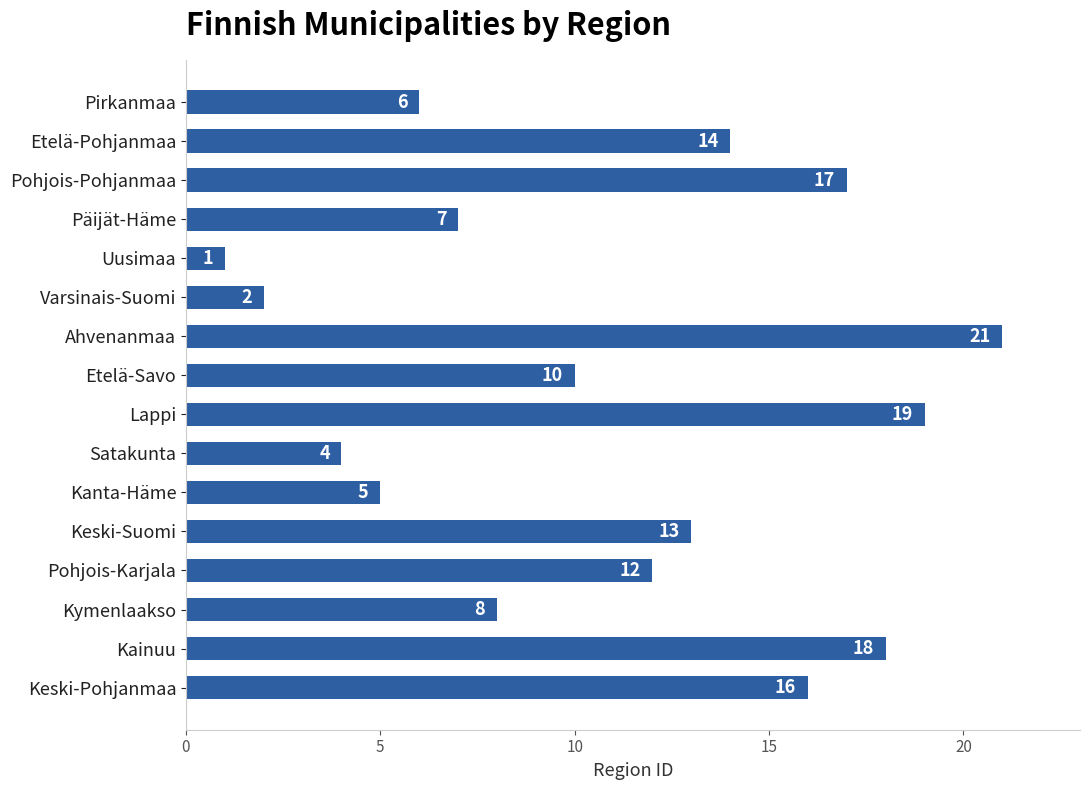

List the labels in order of value, largest first.

Ahvenanmaa, Lappi, Kainuu, Pohjois-Pohjanmaa, Keski-Pohjanmaa, Etelä-Pohjanmaa, Keski-Suomi, Pohjois-Karjala, Etelä-Savo, Kymenlaakso, Päijät-Häme, Pirkanmaa, Kanta-Häme, Satakunta, Varsinais-Suomi, Uusimaa